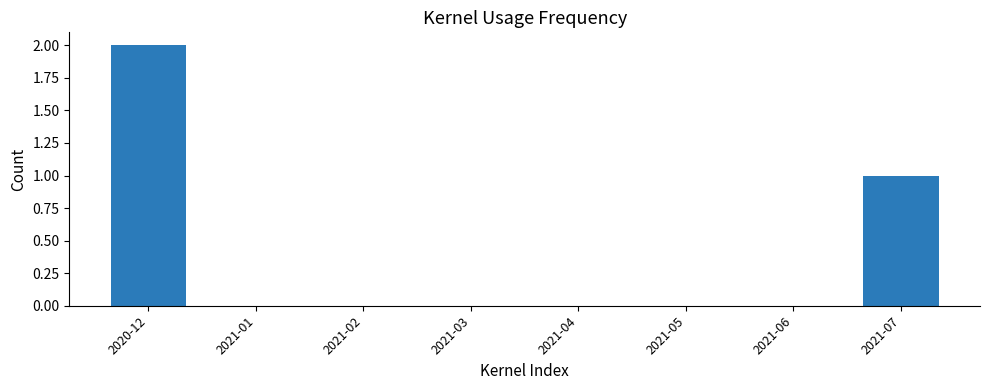

Are the bars horizontal?

No